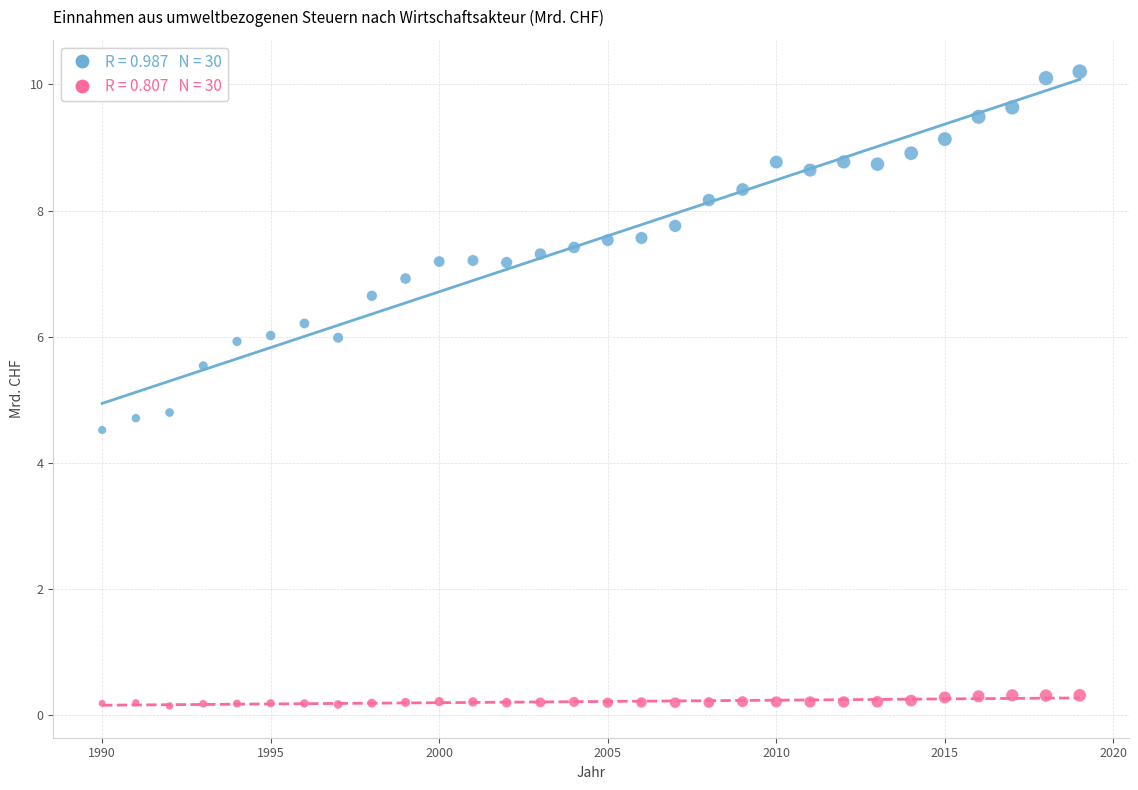

Across all data points, what is the range of Y values (max minus min)?

10.1